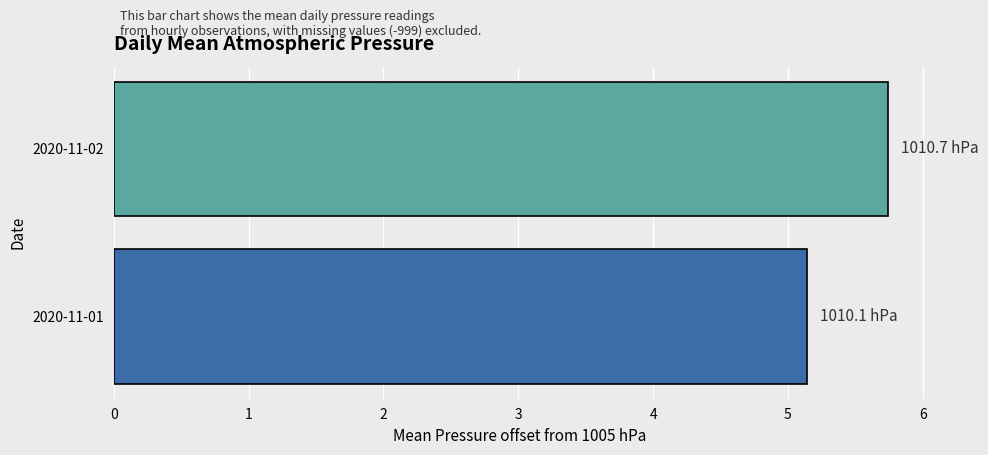

What is the average value?

5.4